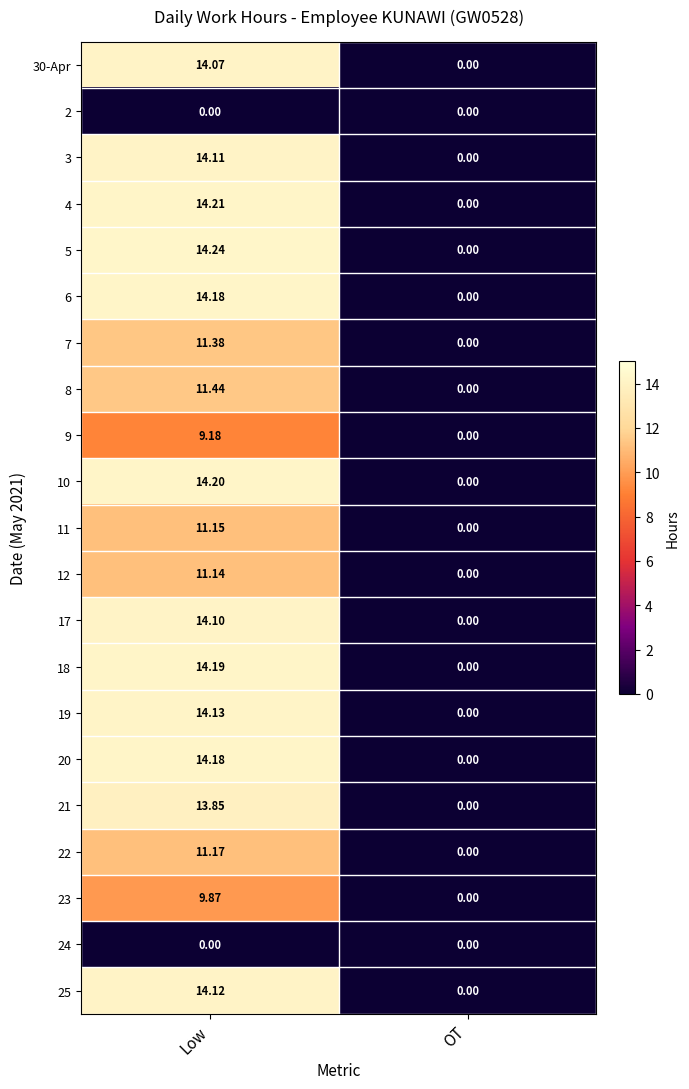

List the labels in order of 7 value, smallest first.

OT, Low